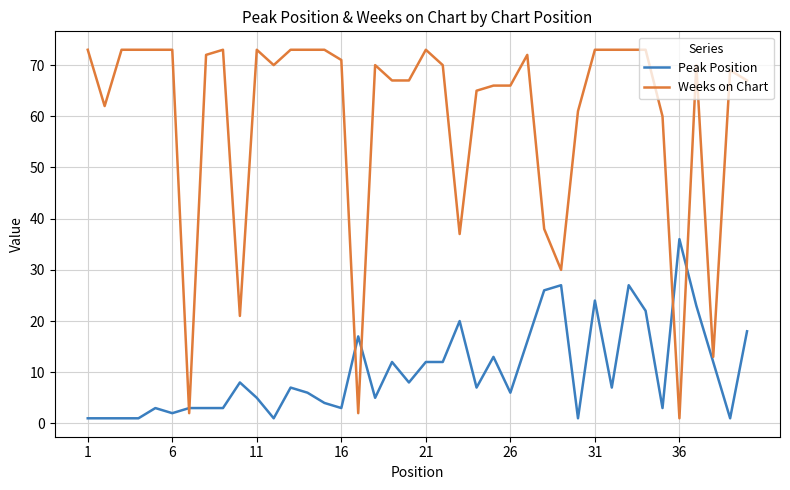

List the series in order of their peak value, lowest first.

Peak Position, Weeks on Chart